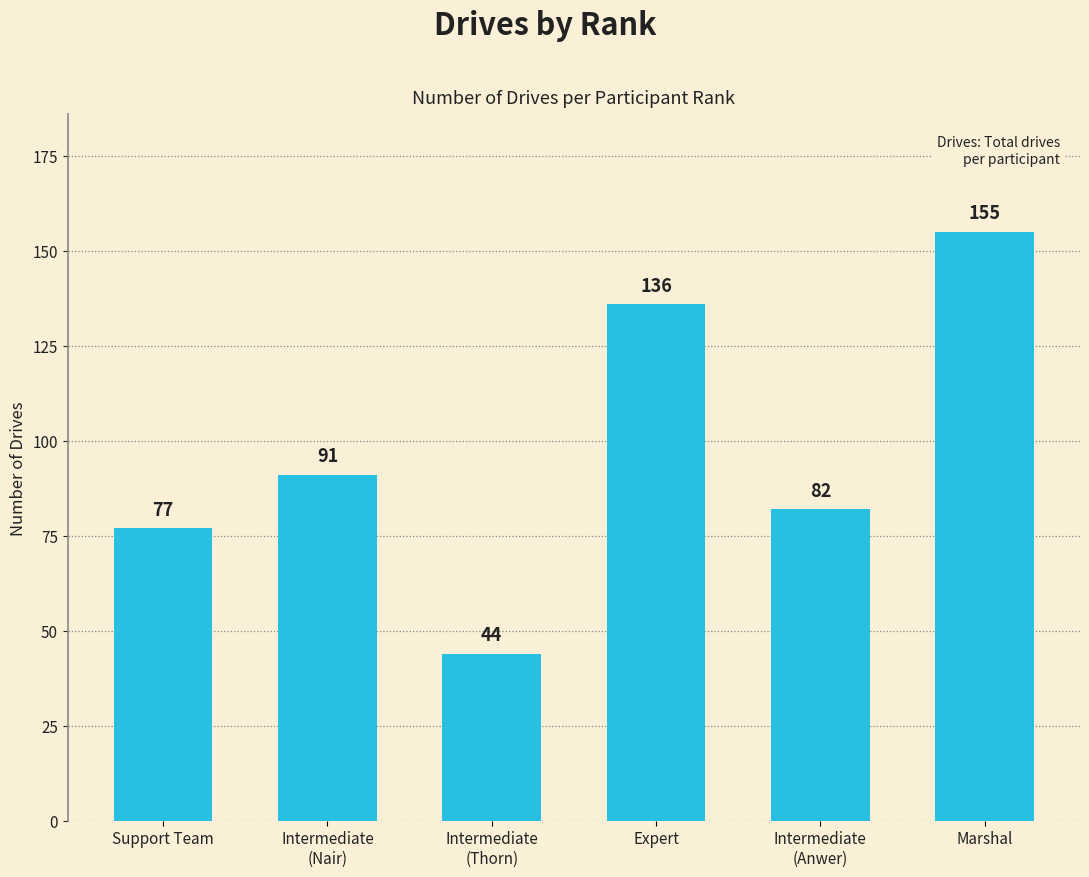

Does the chart contain any negative values?

No